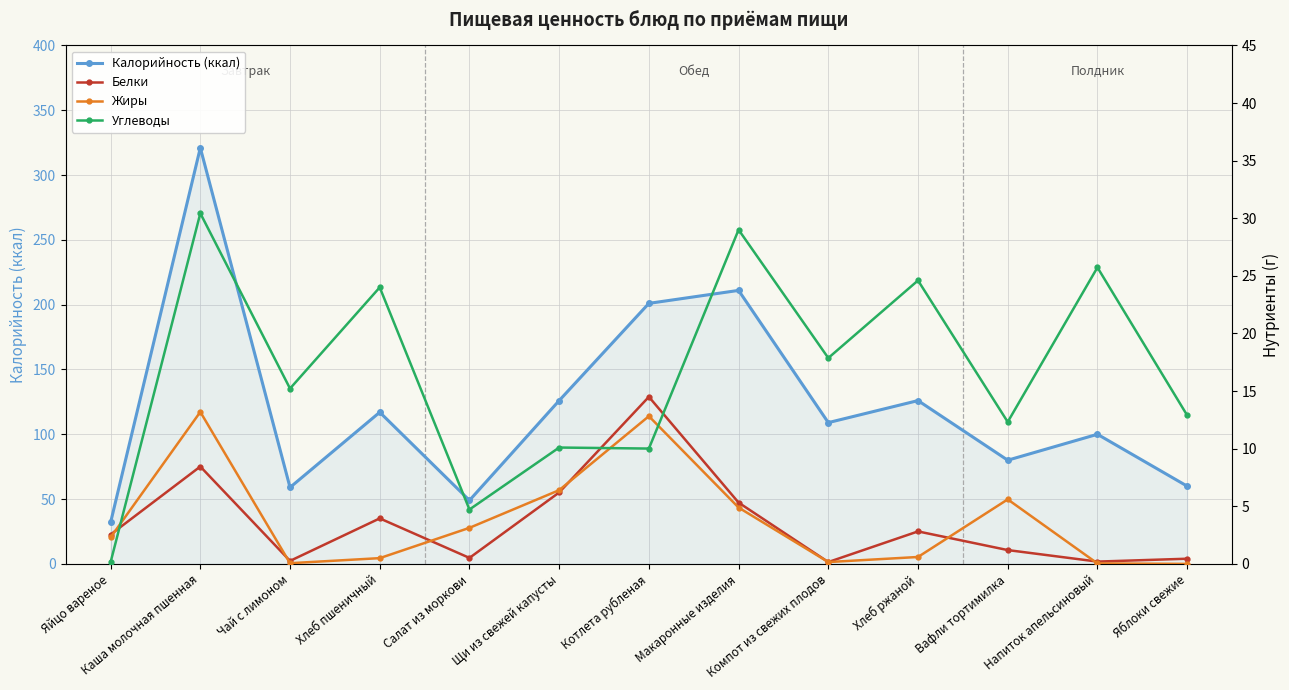

The value of Белки at Чай с лимоном is 0.4. True or false?

False